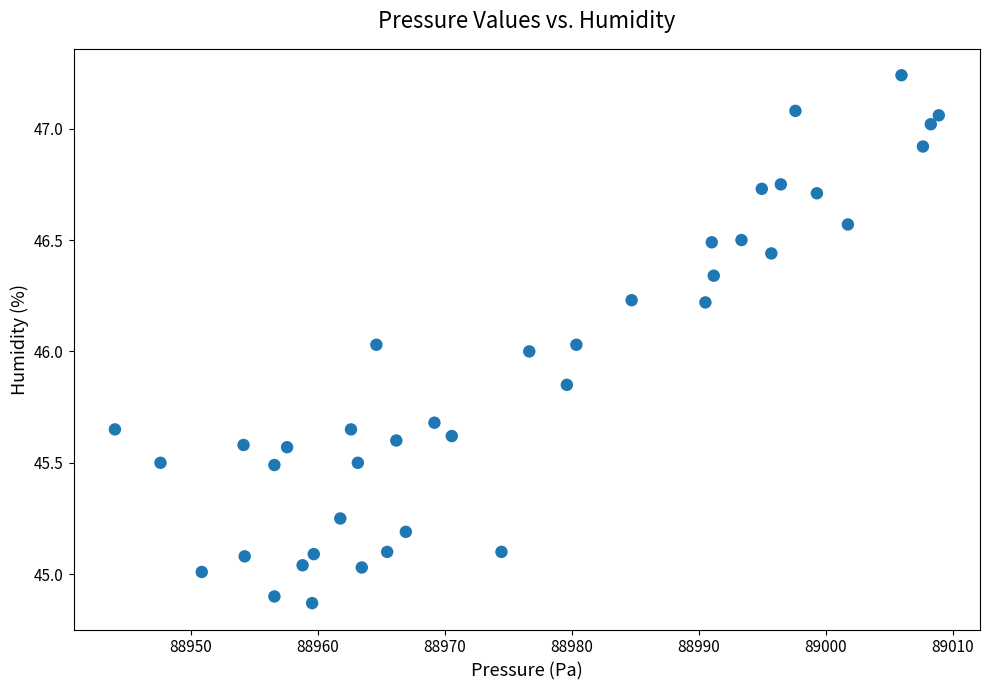

What is the range of X values (max minus min)?

64.9